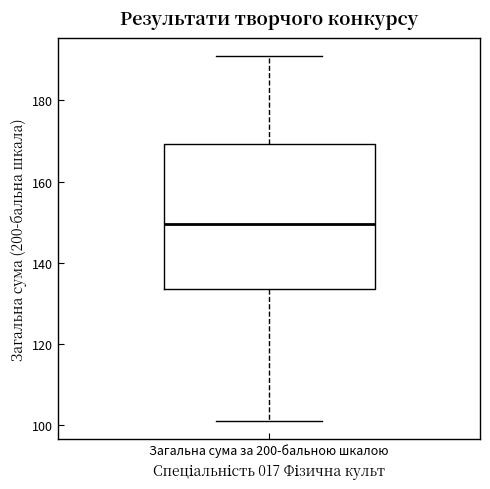

Transcribe this box plot: give where the median line is, the range the box spans, and where the two whiskers end, as read against the y-axis. The values are not printed on the chart, so give them approximately, as read against the axis.

median 150, box 134 to 170, whiskers 102 to 192